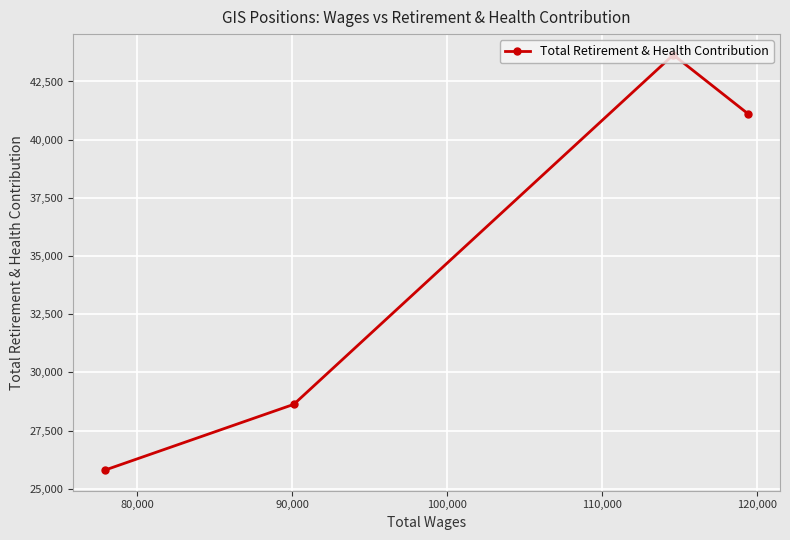

What is the average value?

34801